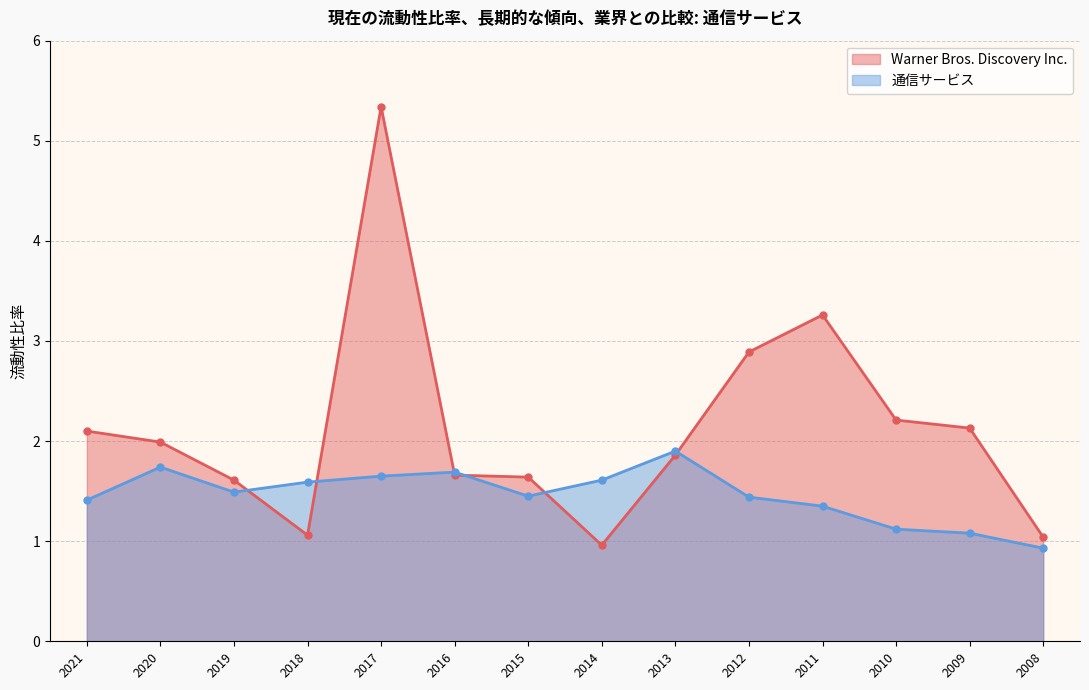

What is the minimum value for 通信サービス?

0.9